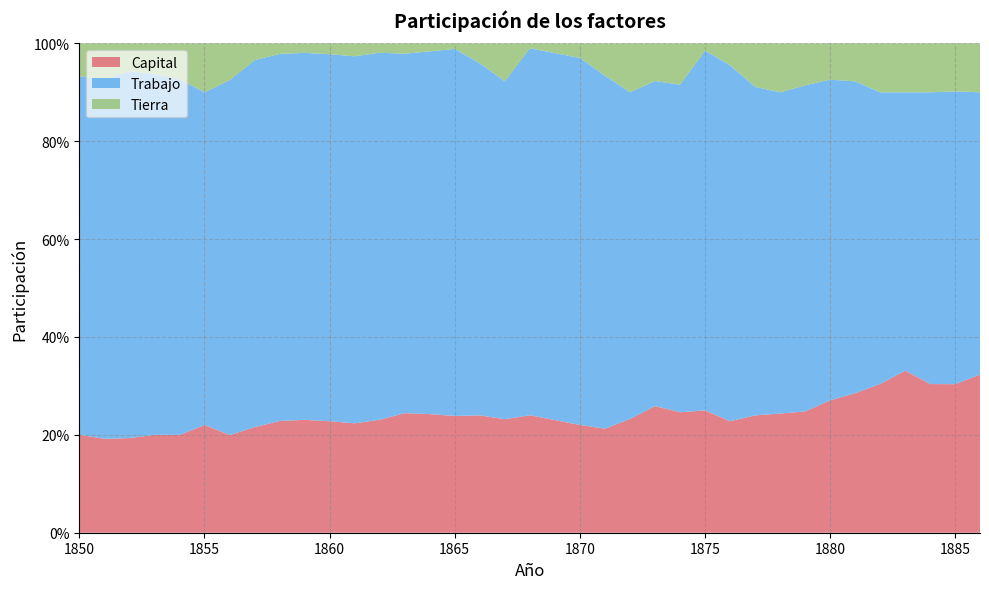

Reading right to left, what are all the values shown in this chart?

Capital: 0.3	0.3	0.3	0.3	0.3	0.3	0.3	0.2	0.2	0.2	0.2	0.3	0.2	0.3	0.2	0.2	0.2	0.2	0.2	0.2	0.2	0.2	0.2	0.2	0.2	0.2	0.2	0.2	0.2	0.2	0.2	0.2	0.2	0.2	0.2	0.2	0.2
Trabajo: 0.6	0.6	0.6	0.6	0.6	0.6	0.7	0.7	0.7	0.7	0.7	0.7	0.7	0.7	0.7	0.7	0.8	0.8	0.8	0.7	0.7	0.7	0.7	0.7	0.7	0.8	0.8	0.8	0.7	0.8	0.7	0.7	0.7	0.7	0.7	0.7	0.7
Tierra: 0.1	0.1	0.1	0.1	0.1	0.1	0.1	0.1	0.1	0.1	0.0	0.0	0.1	0.1	0.1	0.1	0.0	0.0	0.0	0.1	0.0	0.0	0.0	0.0	0.0	0.0	0.0	0.0	0.0	0.0	0.1	0.1	0.1	0.1	0.1	0.1	0.1